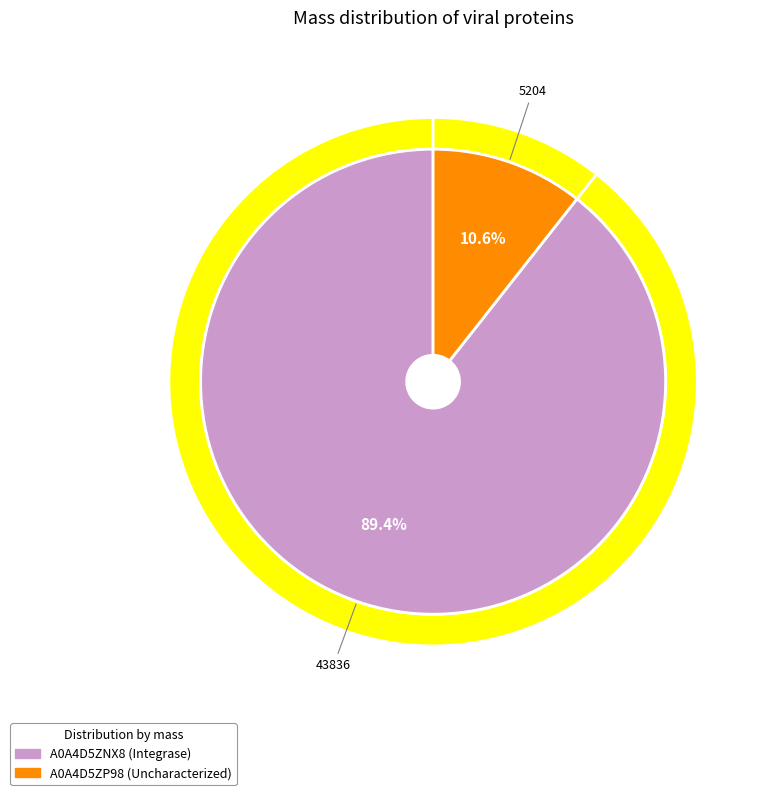

How many slices are in this pie chart?

2